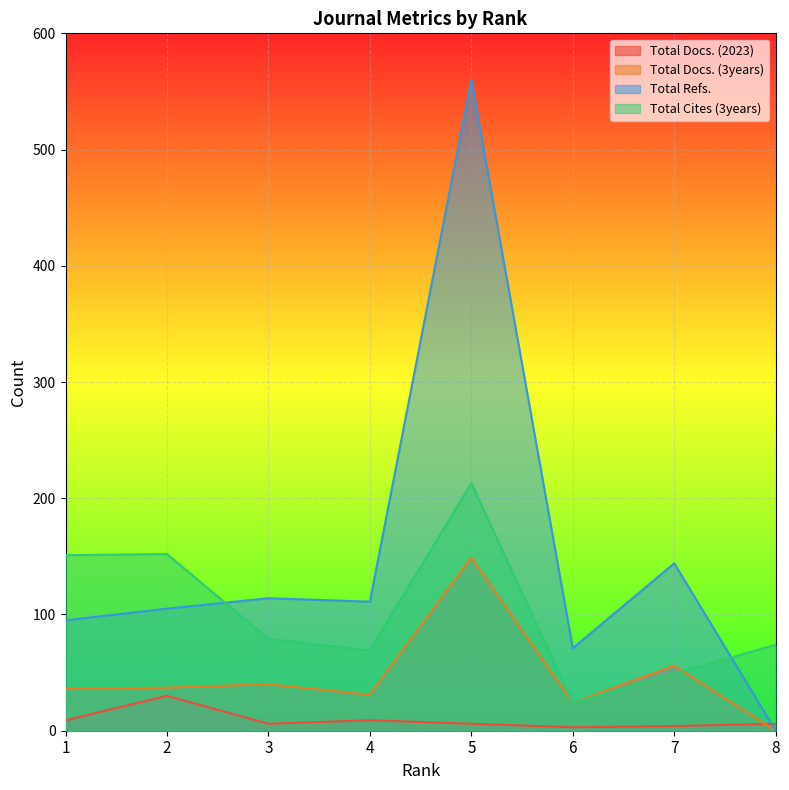

Where does the Total Docs. (3years) series first go above 37?

3